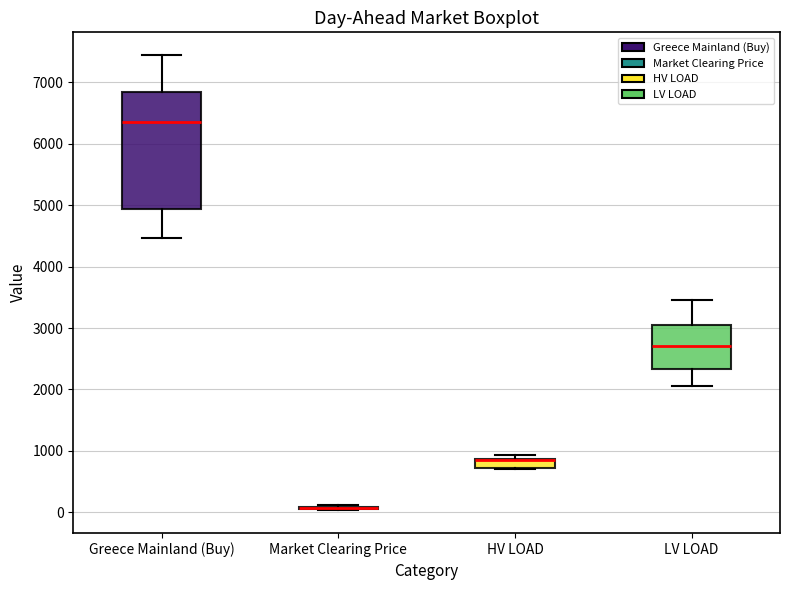

Which box is the tallest, from its lower edge to its upper edge?

Greece Mainland (Buy)